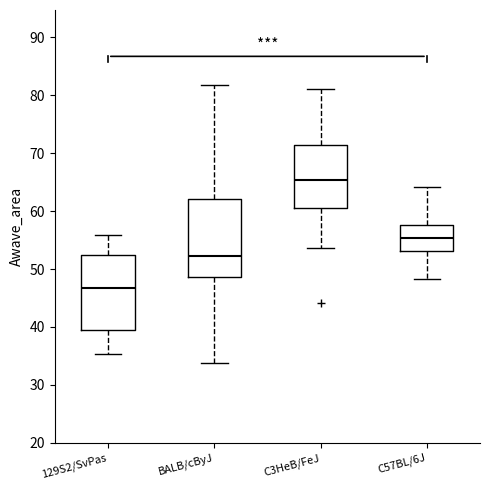

Where does the upper whisker of the box for BALB/cByJ end on the y-axis? The values are not printed on the chart, so give them approximately, as read against the axis.

82